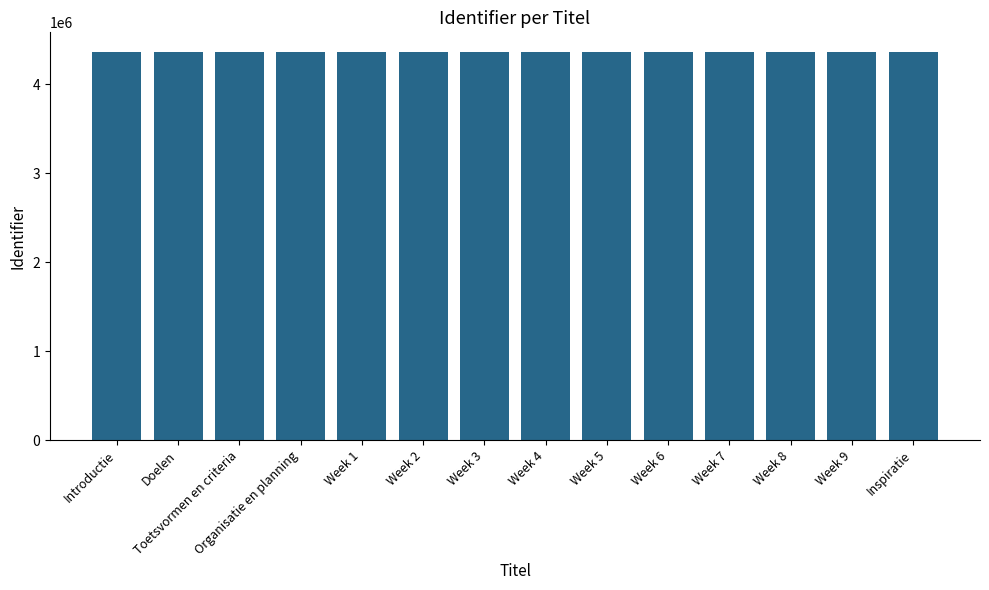

What position from the right is Inspiratie?

1